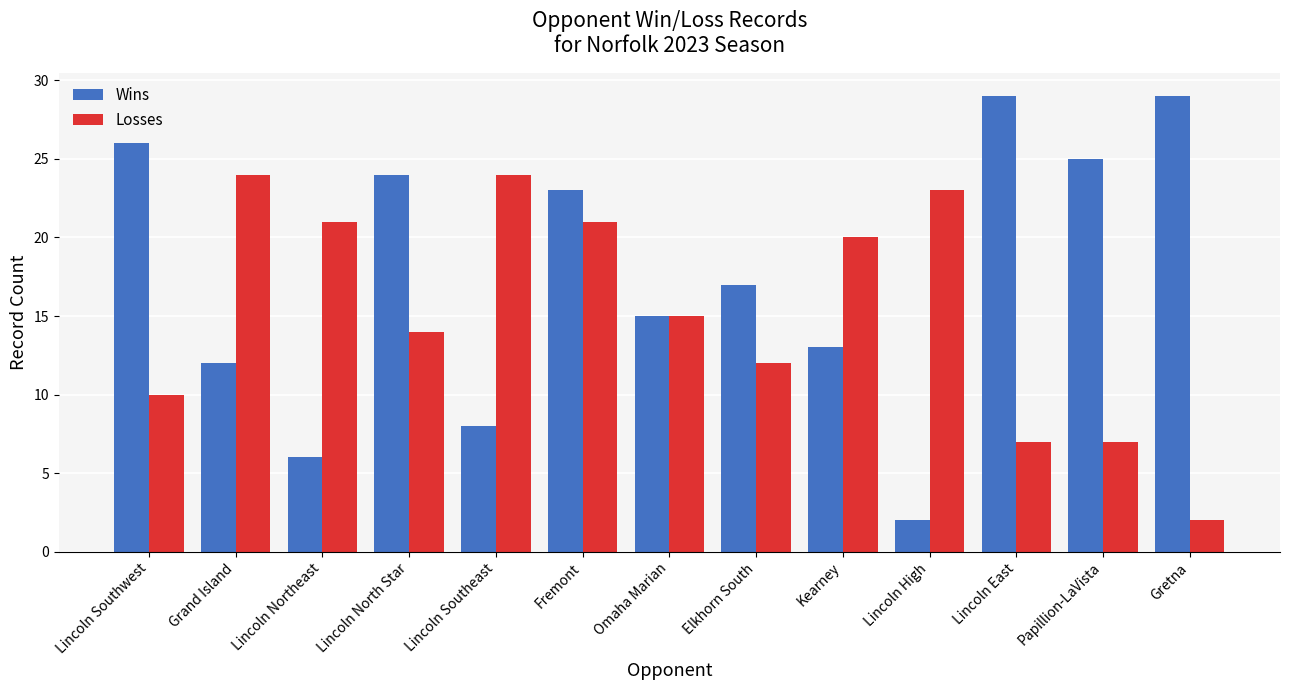

Count the number of data series in this chart.

2